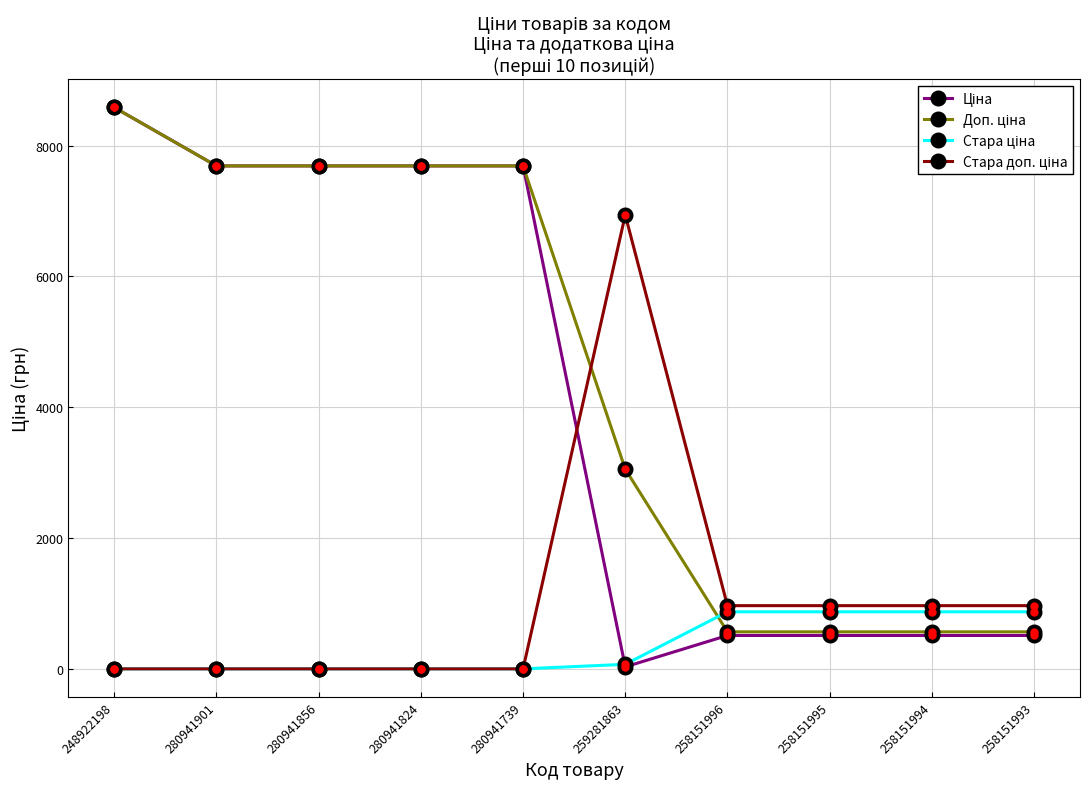

What is the spread (max minus min) of values at 258151993?

455.6